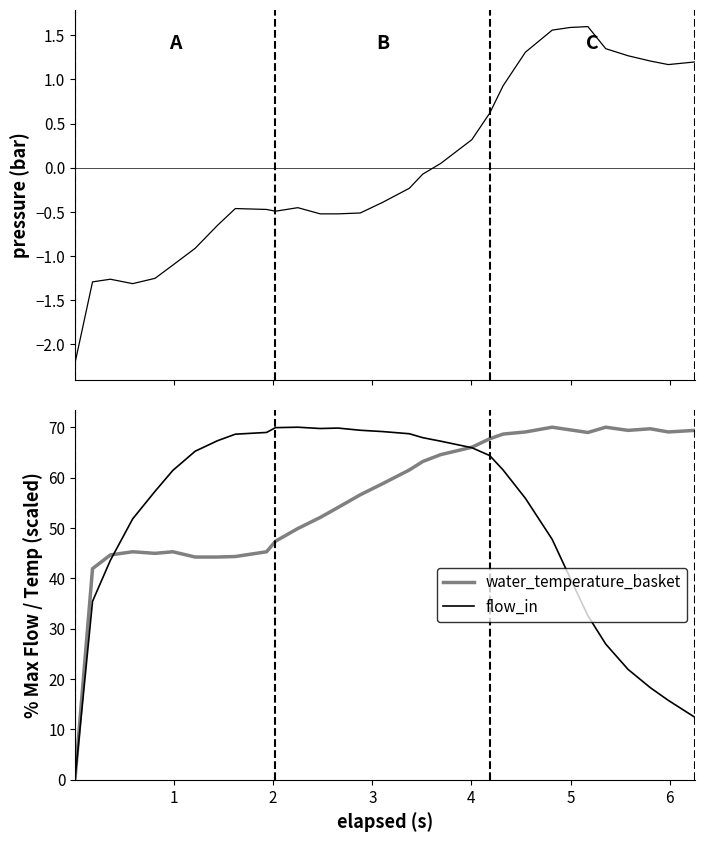

True or false: water_temperature_basket and flow_in cross at least once.

True